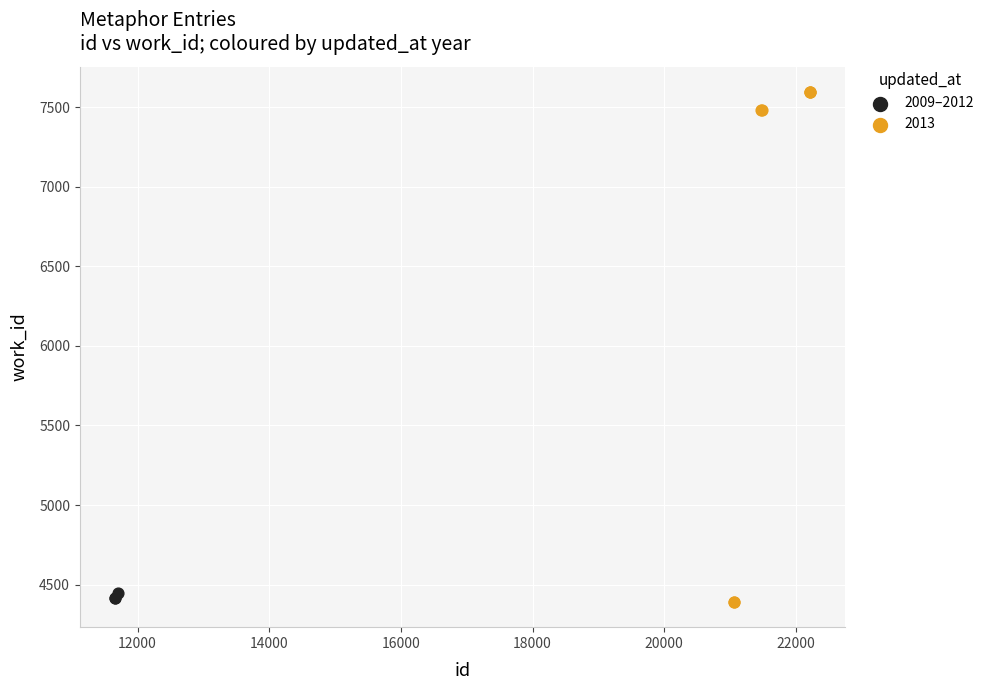

Which series reaches the maximum Y coordinate?

2013